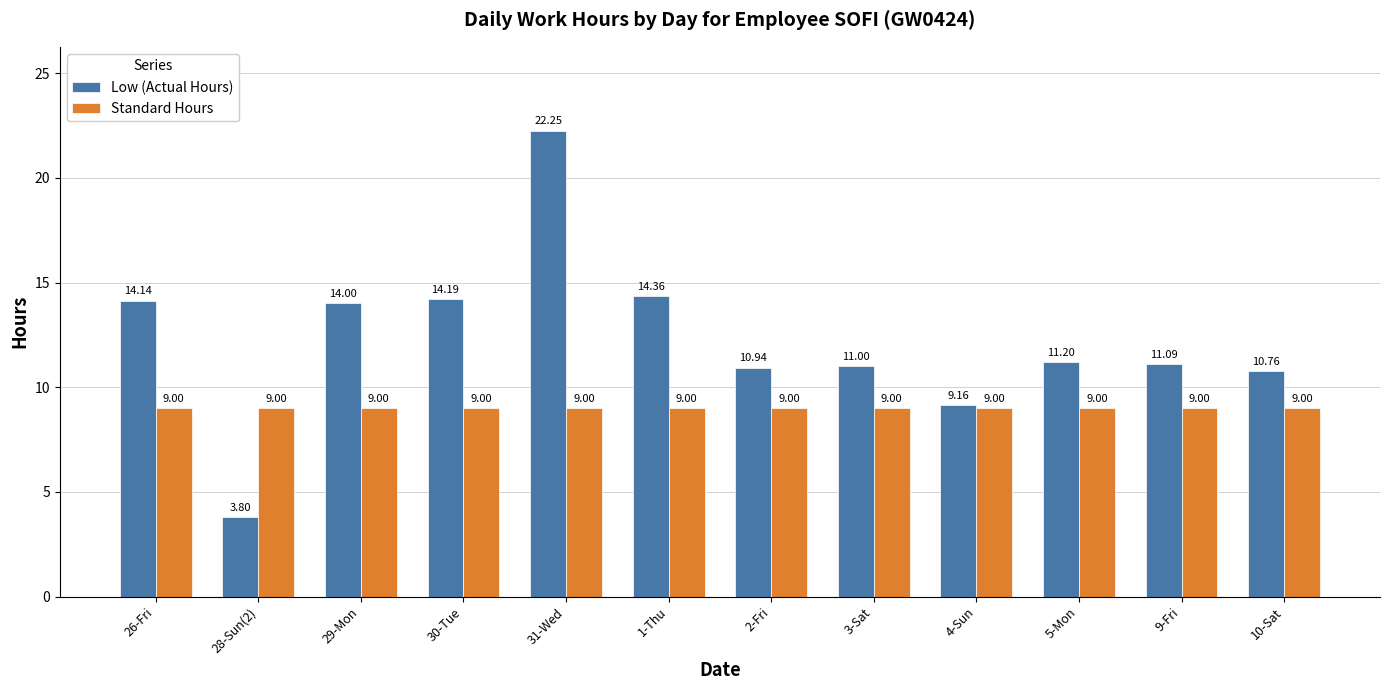

What is the difference between the second highest and second lowest values in the Low (Actual Hours) series?

5.2